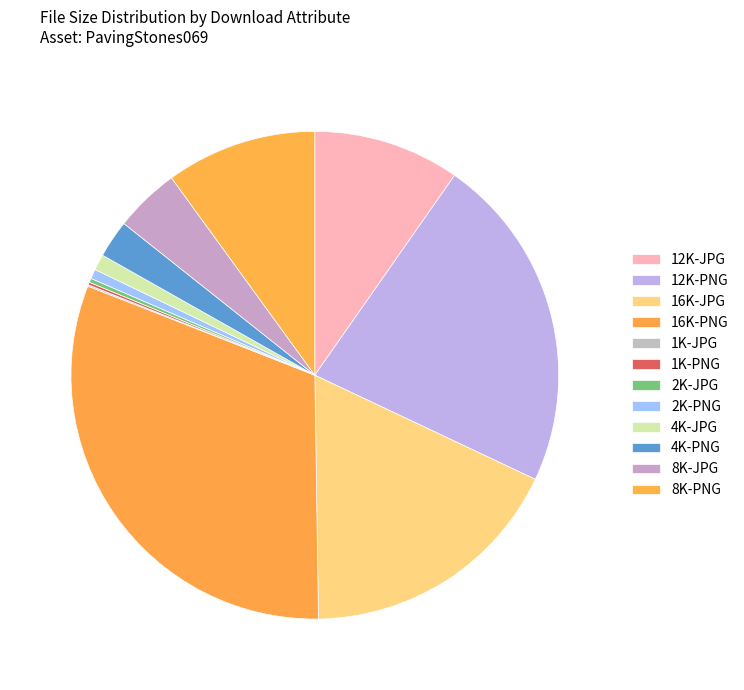

Does any single category account for the majority?

No